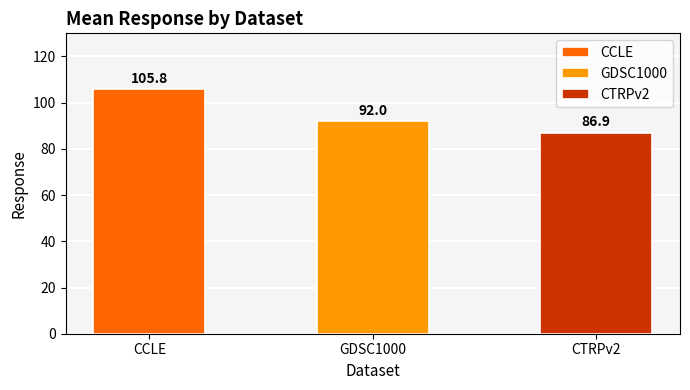

Which label corresponds to the smallest value in the chart?

CTRPv2